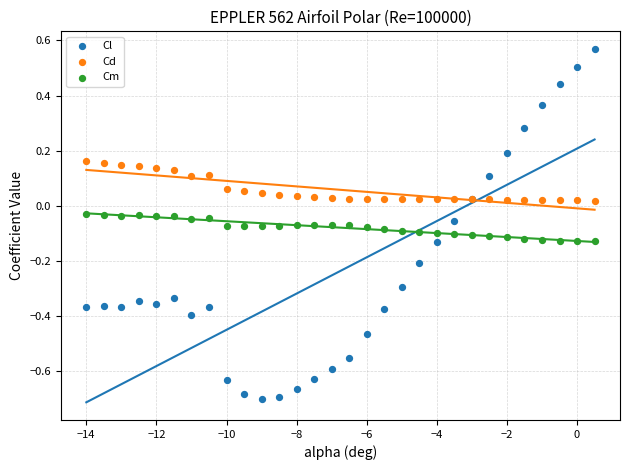

Which series reaches the maximum Y coordinate?

Cl